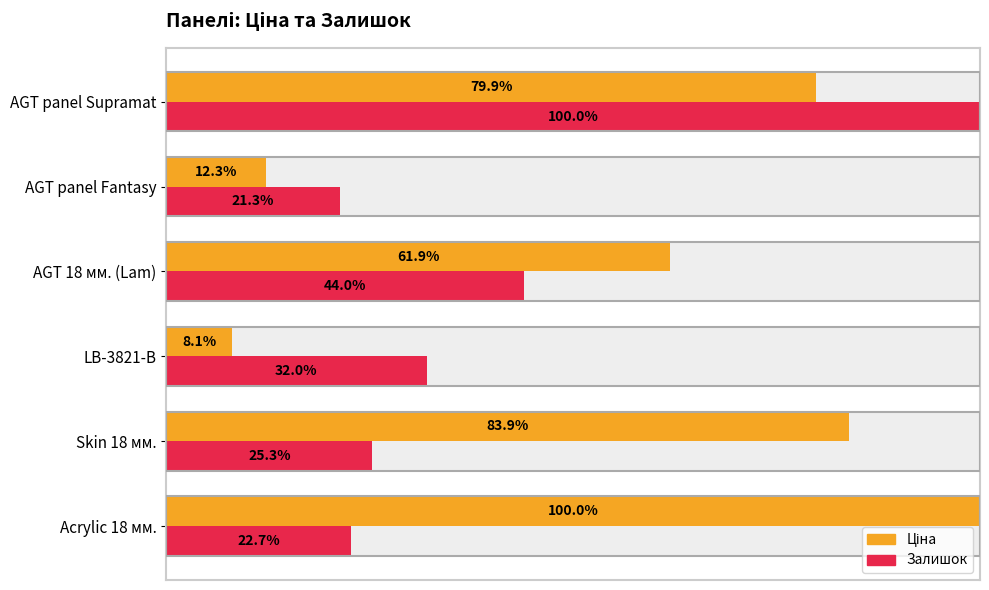

Which series has the largest range (max minus min)?

Ціна